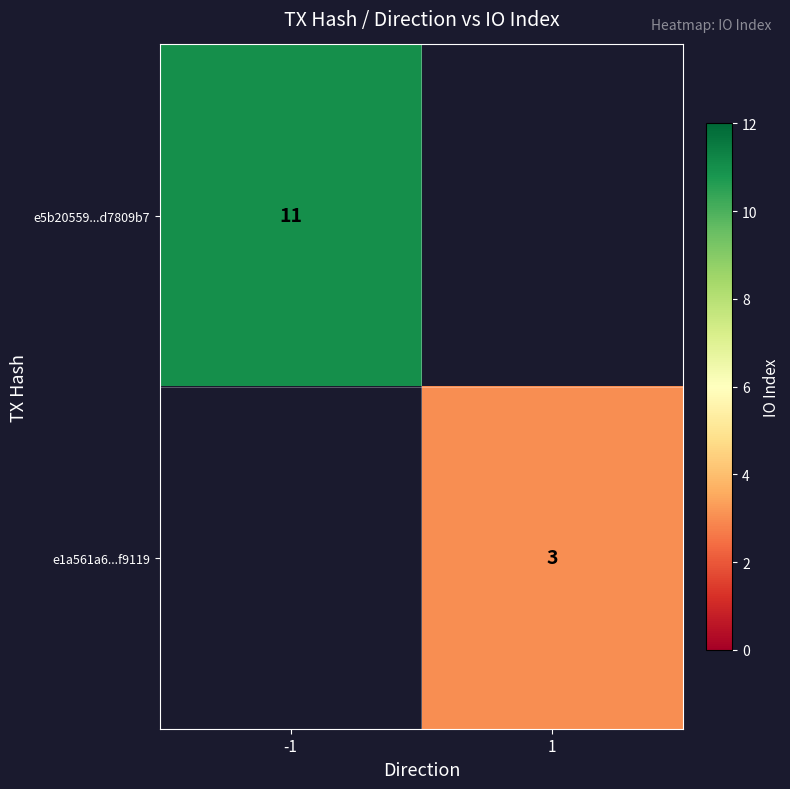

True or false: e1a561a6...f9119 has a value of 2 at 1.

False